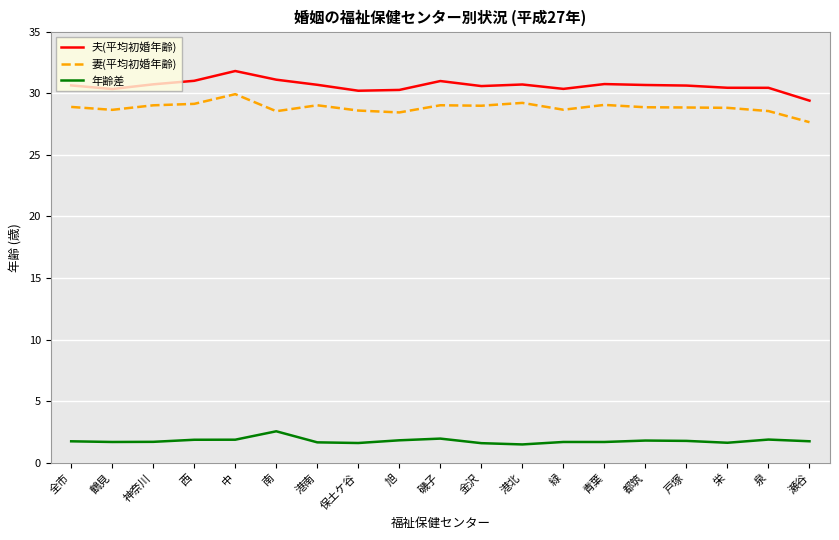

What are all the series names shown in the legend?

夫(平均初婚年齢), 妻(平均初婚年齢), 年齢差